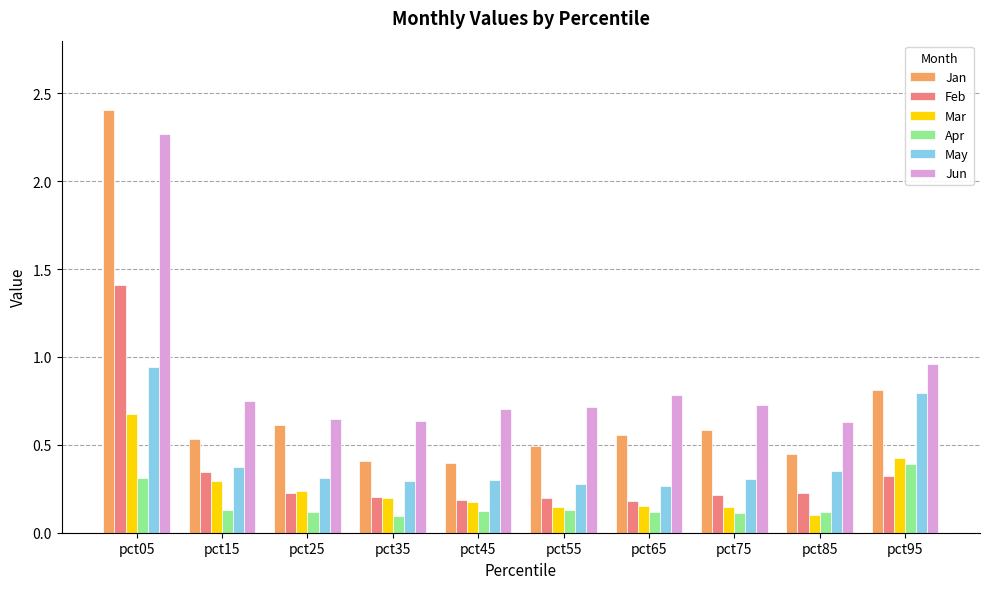

Where is Jun nearest to the value 1?

pct95